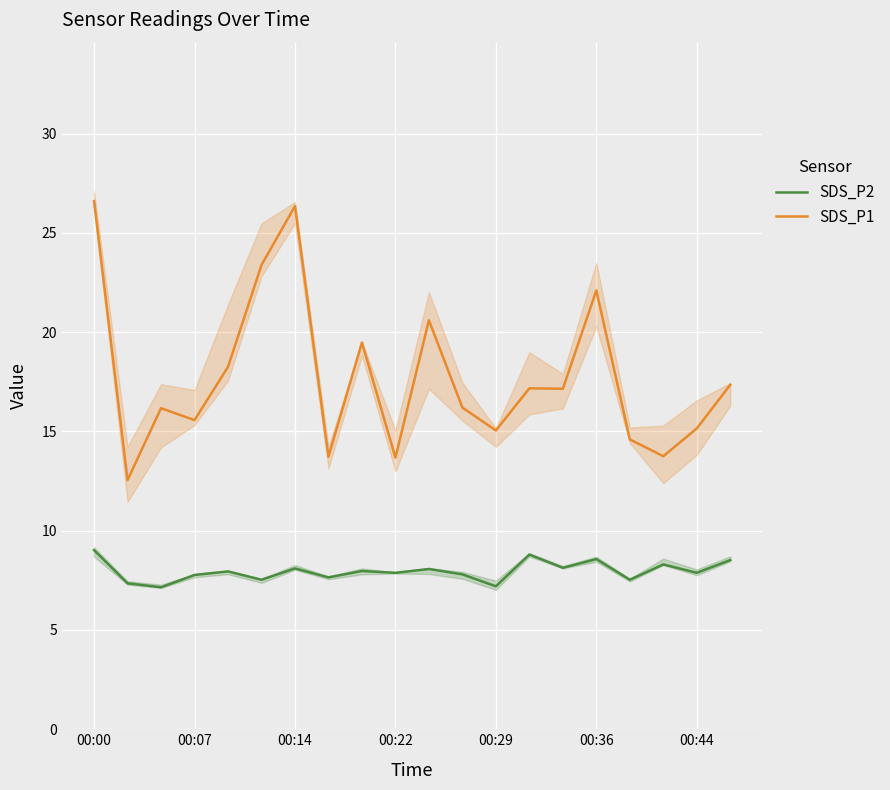

True or false: SDS_P2 and SDS_P1 intersect in this chart.

False